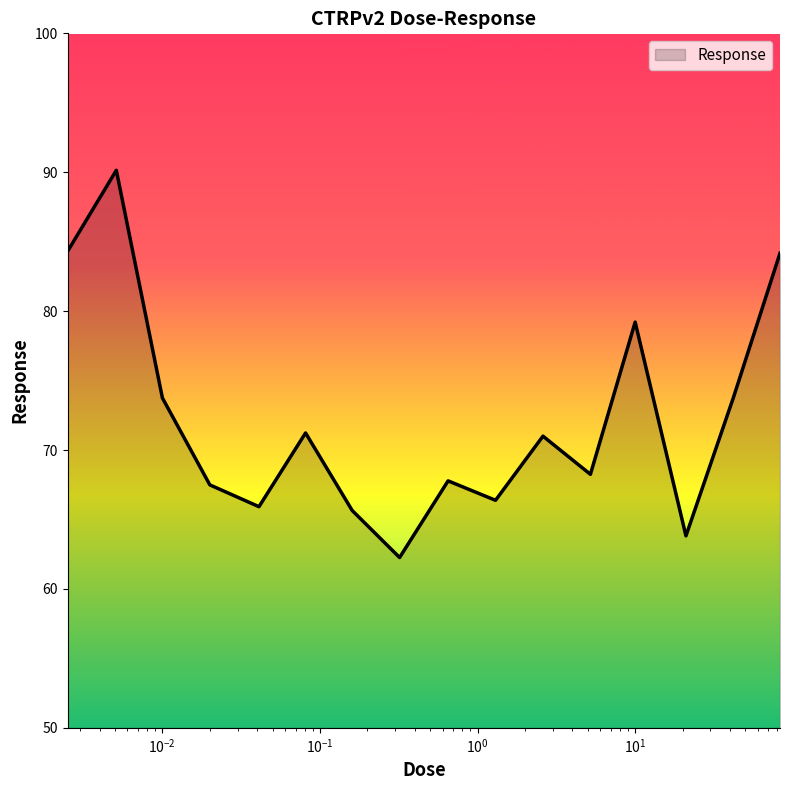

What is the maximum value shown in the chart?

90.1